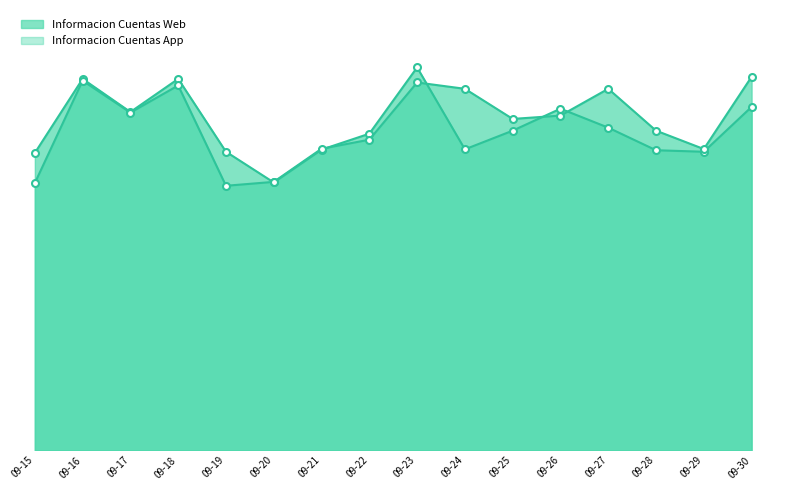

What is the sum of the Informacion Cuentas Web values at 09-30 and 09-22?

2191